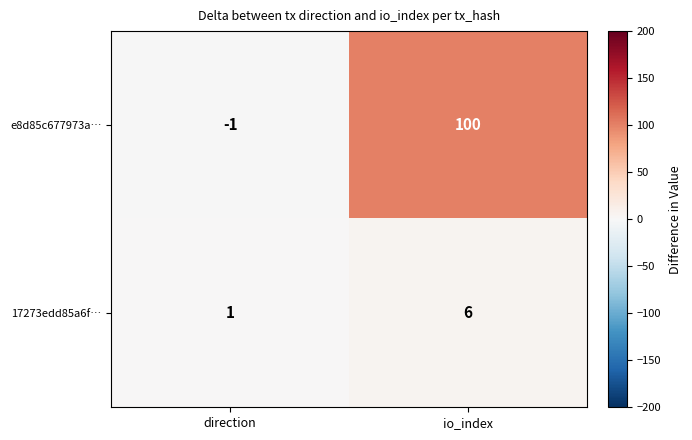

True or false: e8d85c677973a… has a value of 179 at io_index.

False